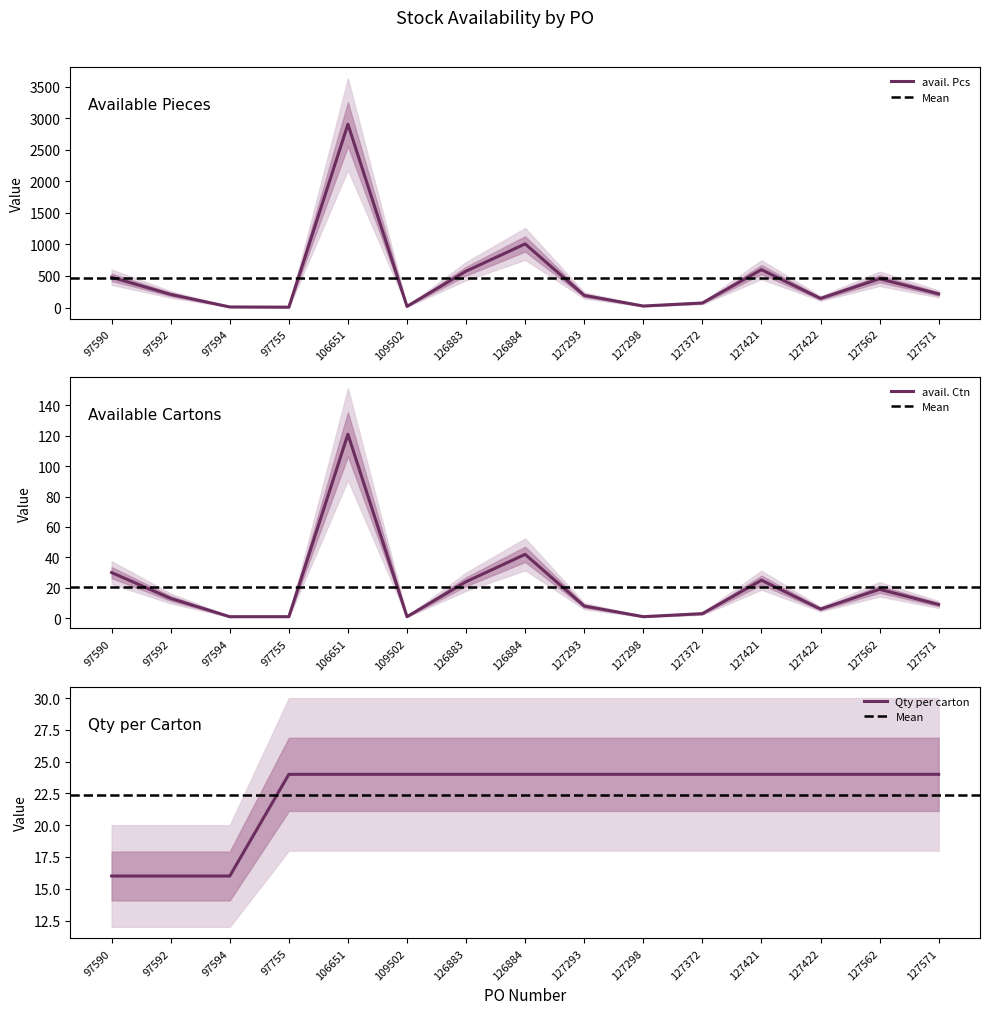

What is the approximate value of Qty per carton at 97594?

16